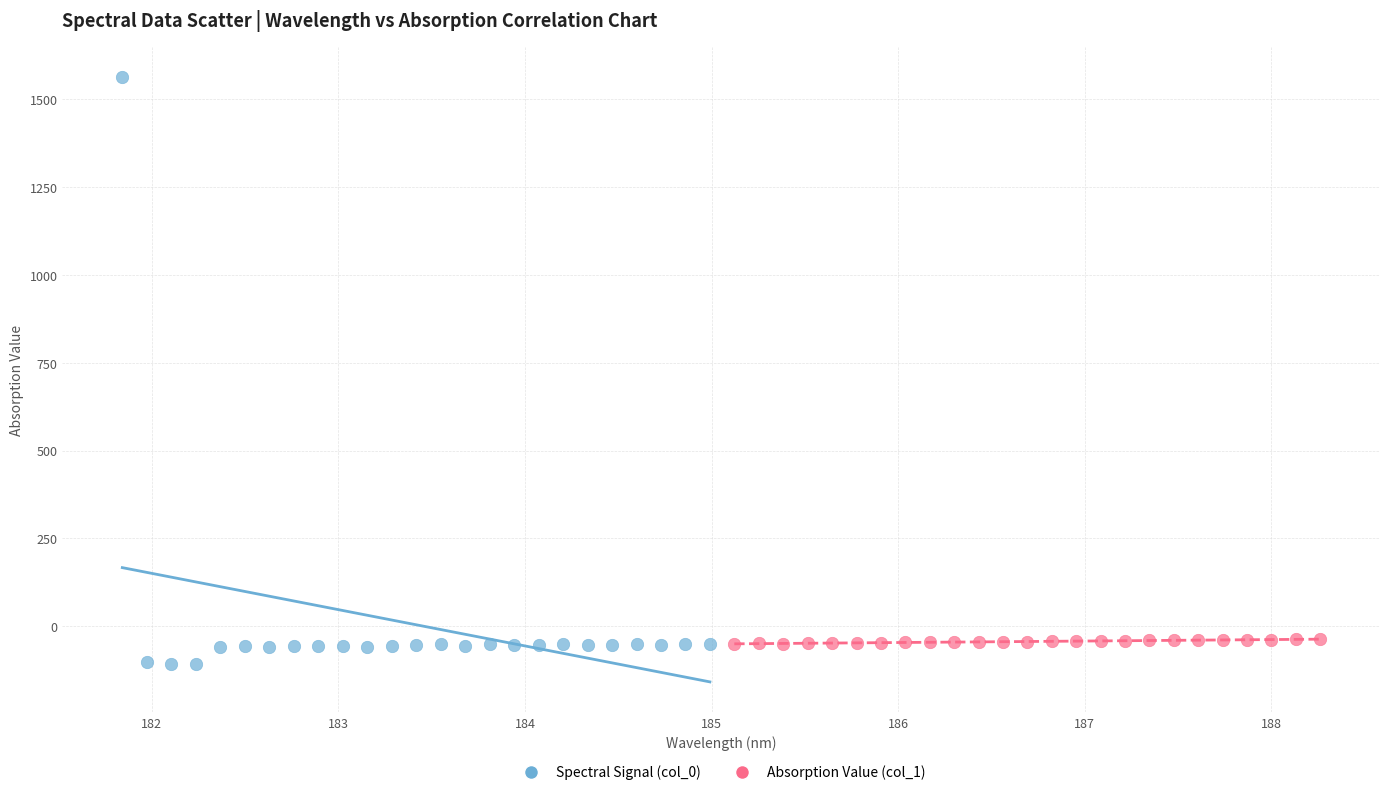

Which series contains the lowest Y value?

Spectral Signal (col_0)